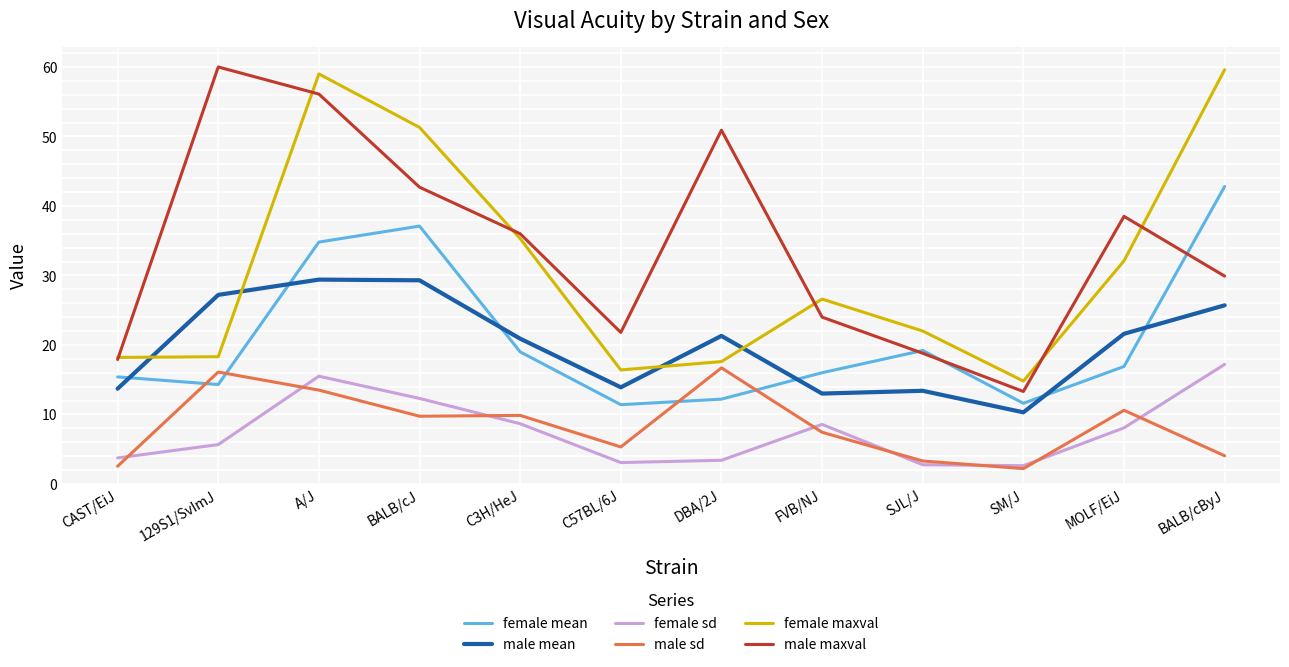

What is the smallest value displayed?

2.2